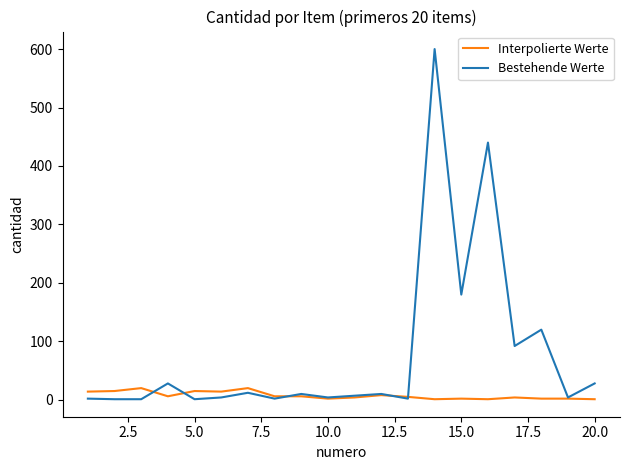

What is the maximum value for Bestehende Werte?

600